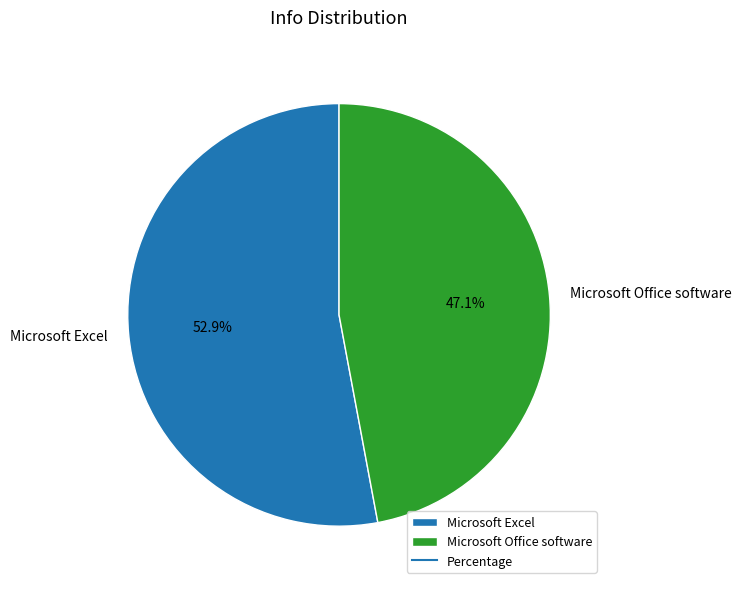

To the nearest percent, what is the average slice percentage?

50%